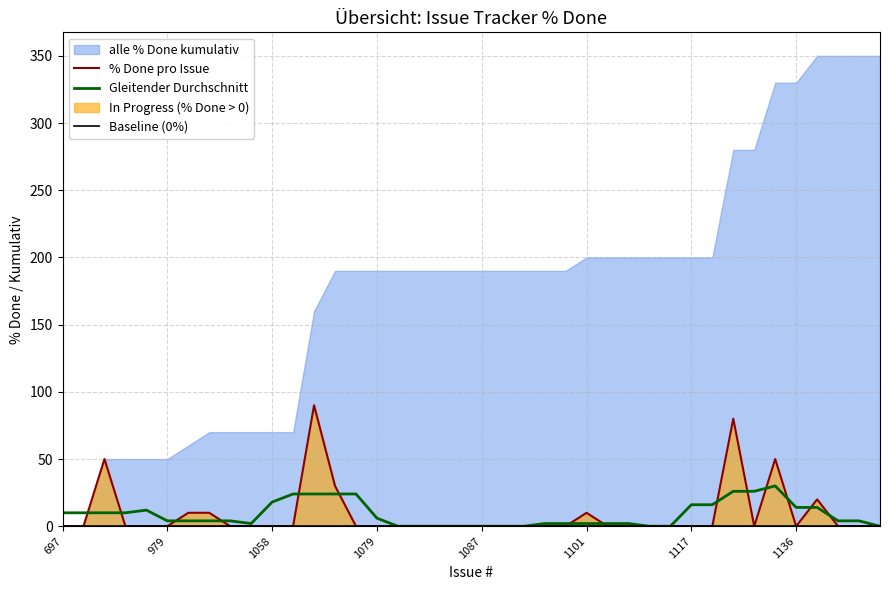

Which series ends up on top after the final intersection of Gleitender Durchschnitt and % Done pro Issue?

Gleitender Durchschnitt